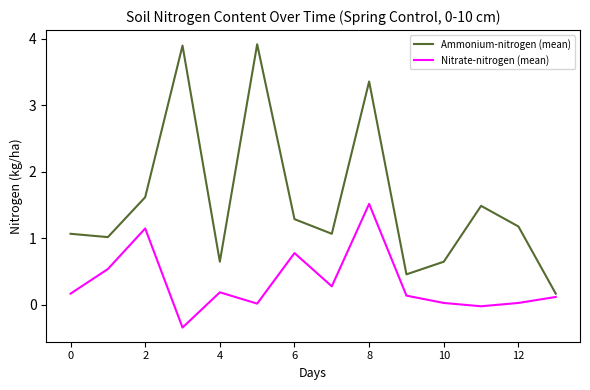

Count the number of categories in the chart.

14